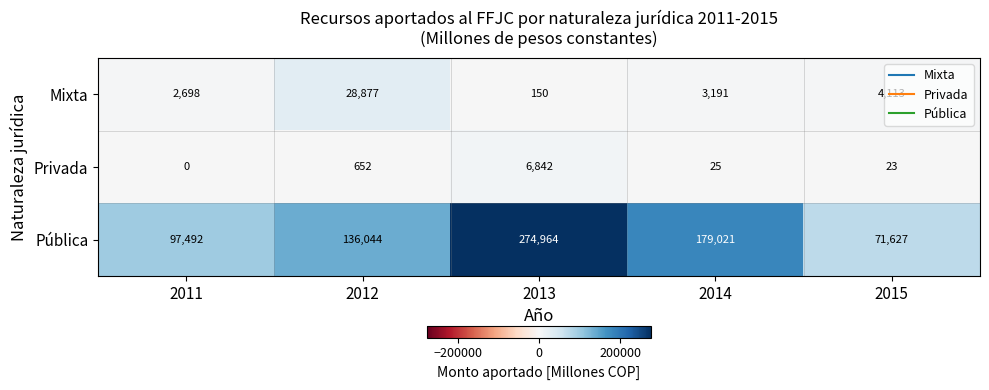

List the series in order of their peak value, lowest first.

Privada, Mixta, Pública